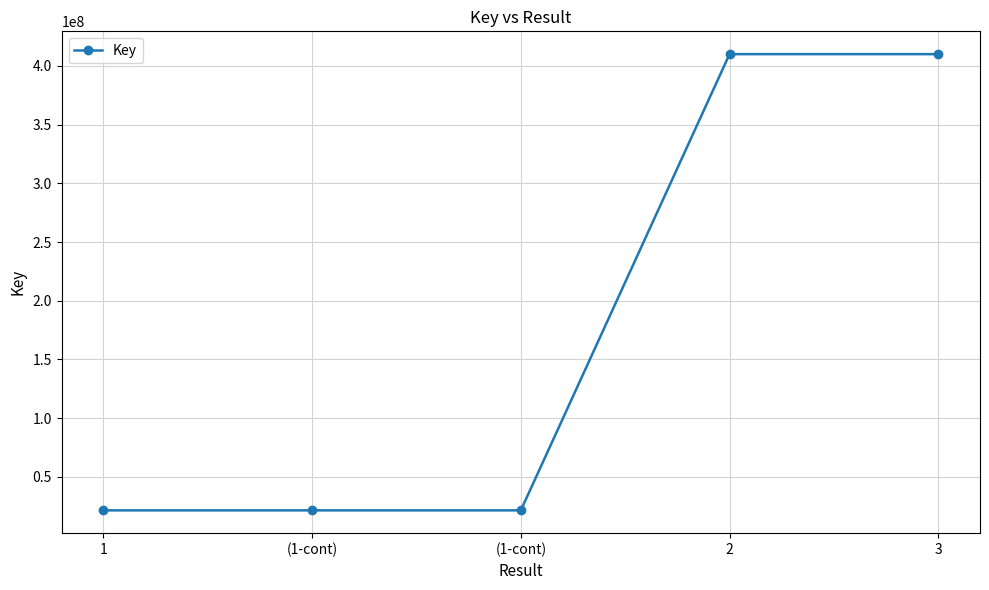

Count the number of values greater than 21487380.

2